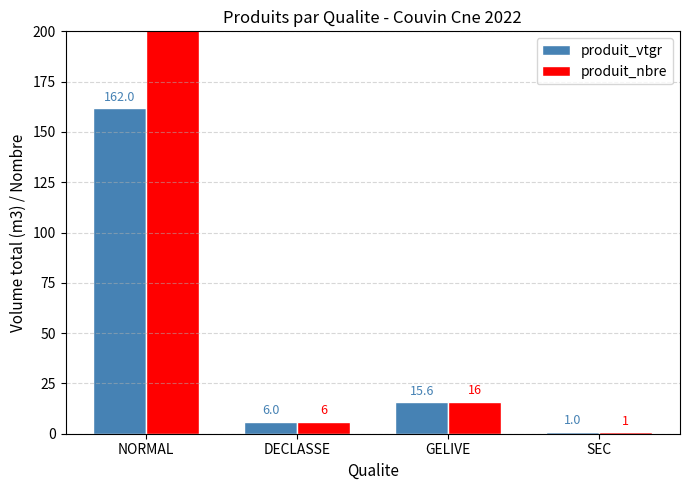

What is the difference between the maximum and minimum values in the produit_nbre series?

319.0